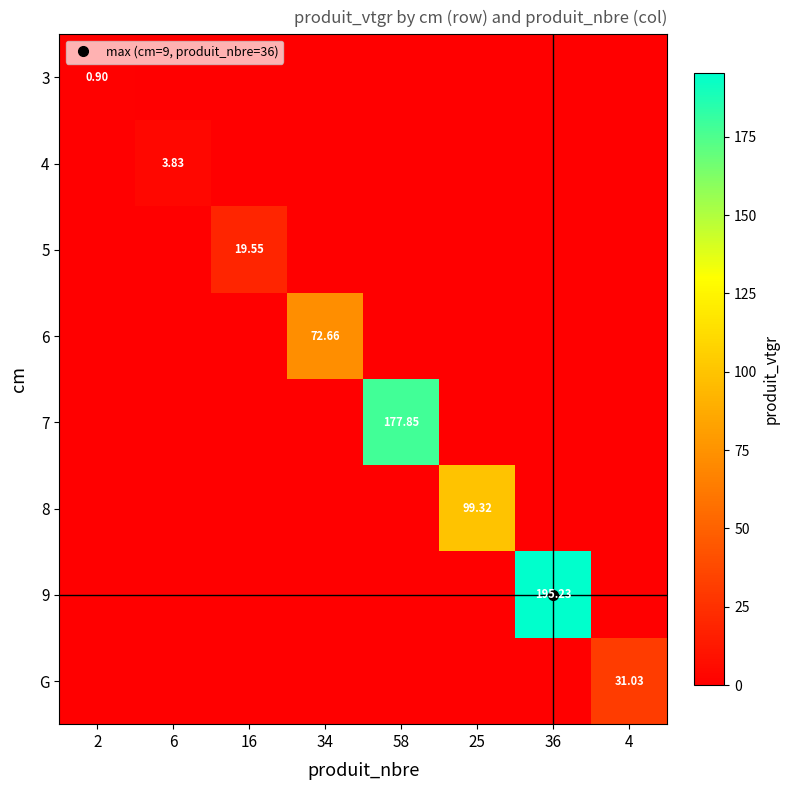

What value does the 3 series have at 2?

0.9